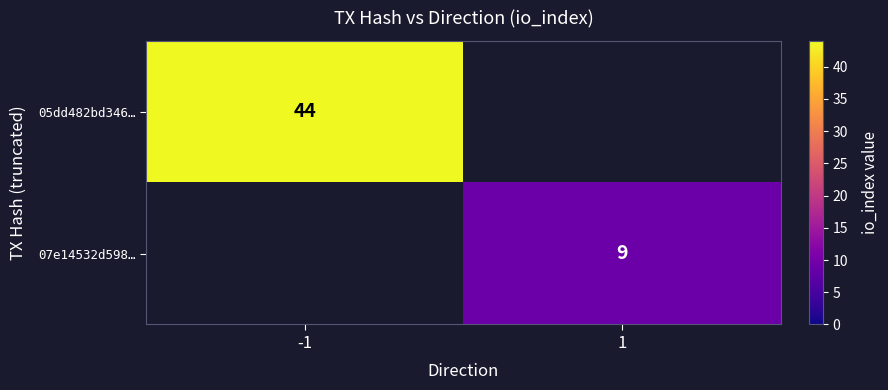

The value of 07e14532d598… at 1 is 9. True or false?

True